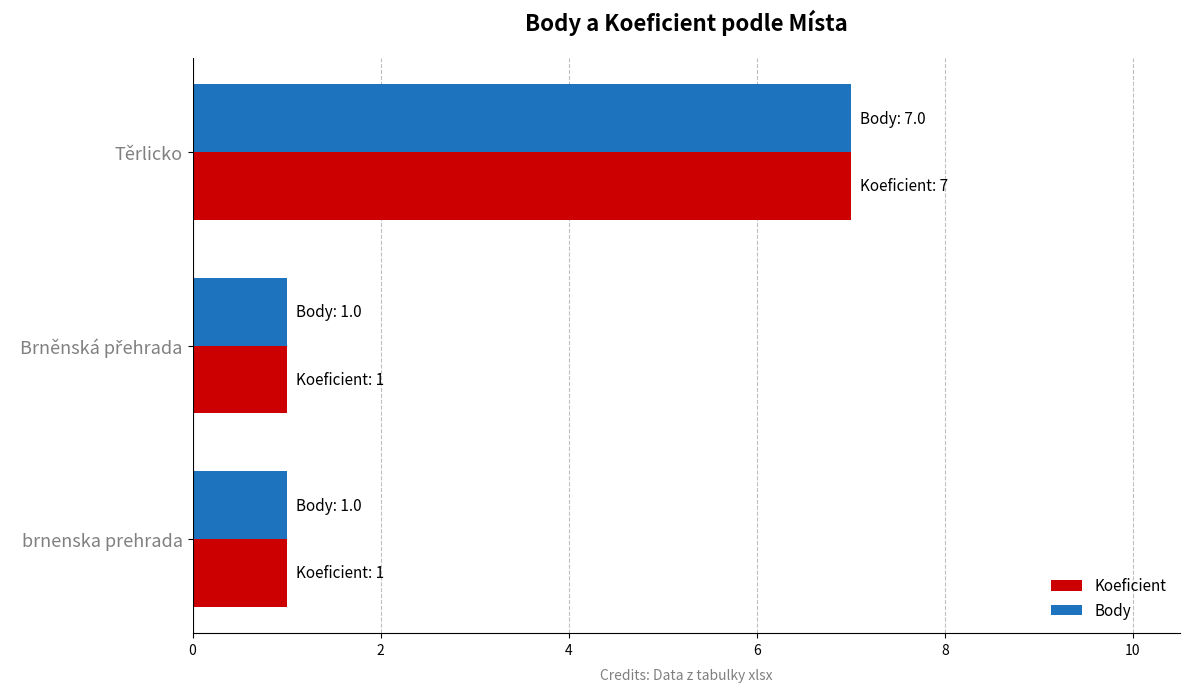

Is the value of Koeficient at brnenska prehrada greater than the value of Body at Těrlicko?

No